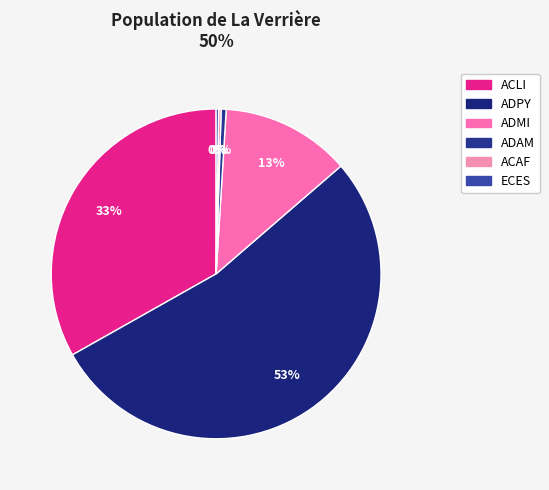

True or false: ADMI accounts for 13% of the total.

True